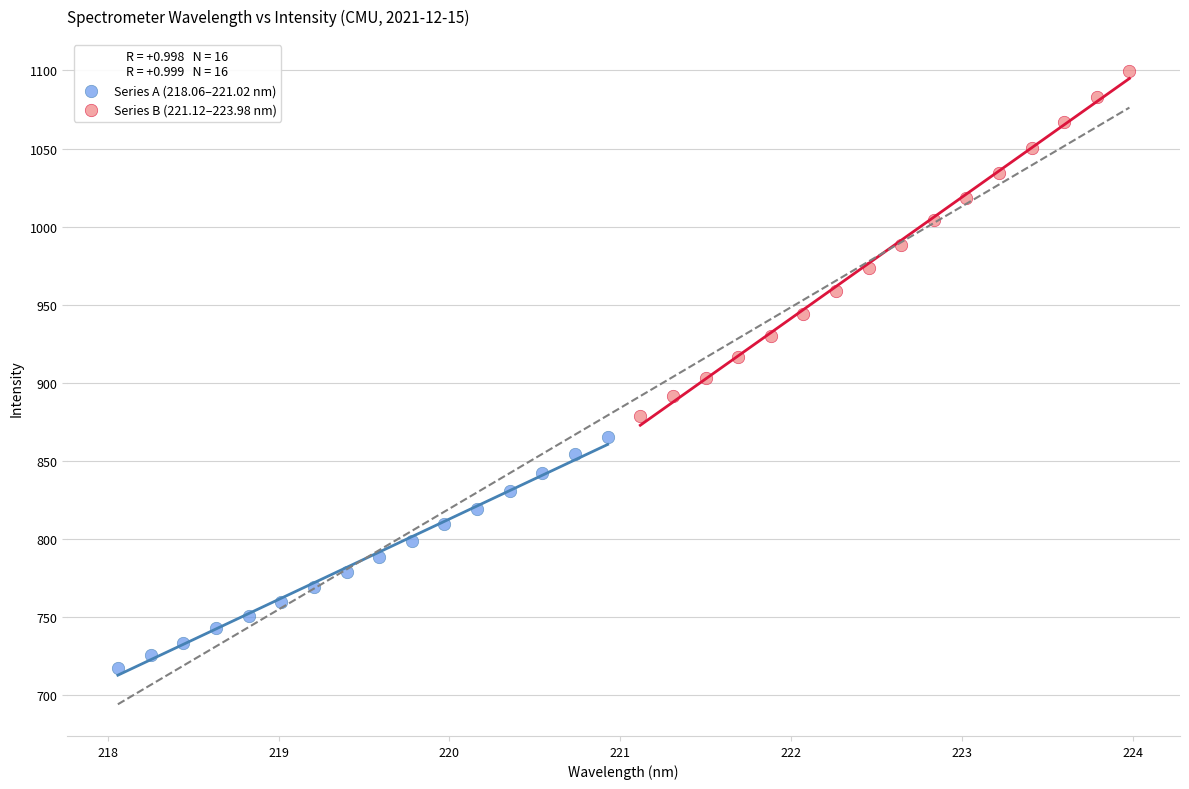

Which series reaches the minimum Y coordinate?

Series A (218.06–221.02 nm)